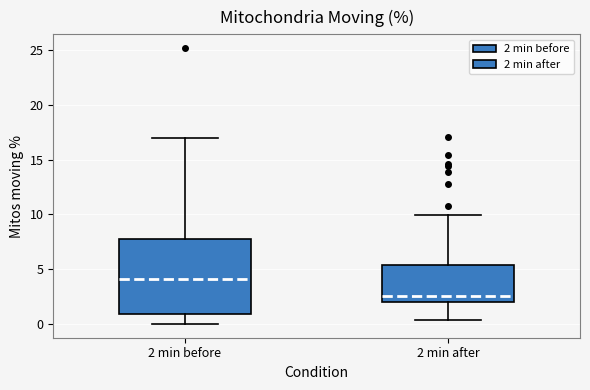

Which box is the tallest, from its lower edge to its upper edge?

2 min before